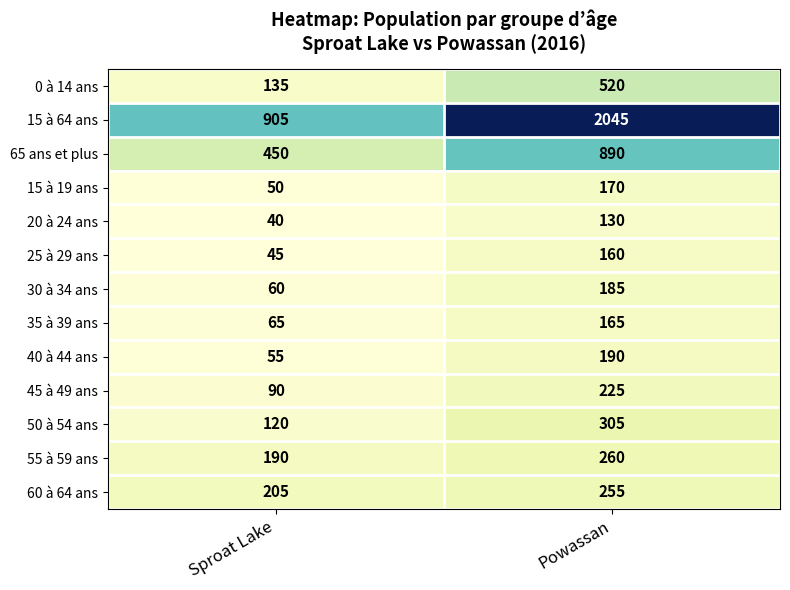

Which category has the highest value in the 15 à 64 ans series?

Powassan